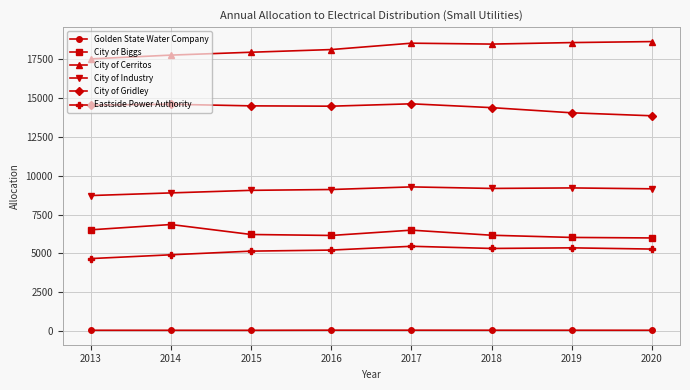

True or false: City of Gridley and City of Cerritos cross at least once.

False